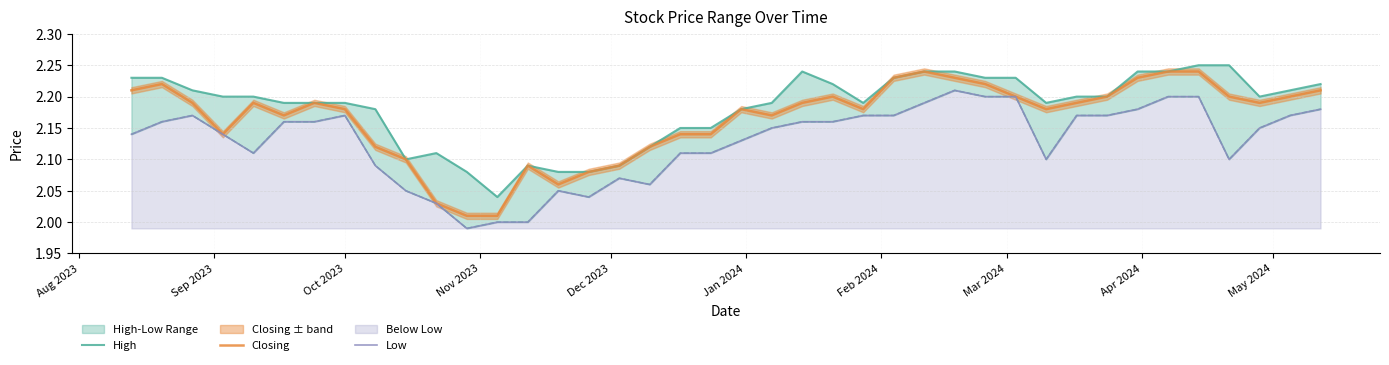

Reading left to right, list all the values displayed in this chart.

High: 2.2	2.2	2.2	2.2	2.2	2.2	2.2	2.2	2.2	2.1	2.1	2.1	2.0	2.1	2.1	2.1	2.1	2.1	2.1	2.1	2.2	2.2	2.2	2.2	2.2	2.2	2.2	2.2	2.2	2.2	2.2	2.2	2.2	2.2	2.2	2.2	2.2	2.2	2.2	2.2
Closing: 2.2	2.2	2.2	2.1	2.2	2.2	2.2	2.2	2.1	2.1	2.0	2.0	2.0	2.1	2.1	2.1	2.1	2.1	2.1	2.1	2.2	2.2	2.2	2.2	2.2	2.2	2.2	2.2	2.2	2.2	2.2	2.2	2.2	2.2	2.2	2.2	2.2	2.2	2.2	2.2
Low: 2.1	2.2	2.2	2.1	2.1	2.2	2.2	2.2	2.1	2.0	2.0	2.0	2.0	2.0	2.0	2.0	2.1	2.1	2.1	2.1	2.1	2.1	2.2	2.2	2.2	2.2	2.2	2.2	2.2	2.2	2.1	2.2	2.2	2.2	2.2	2.2	2.1	2.1	2.2	2.2